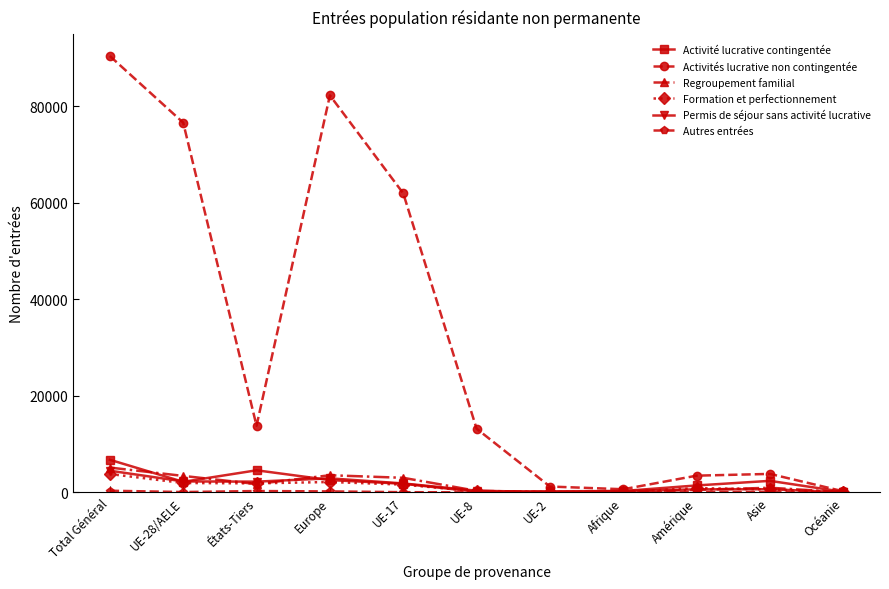

Which series changed the most between Total Général and Océanie?

Activités lucrative non contingentée